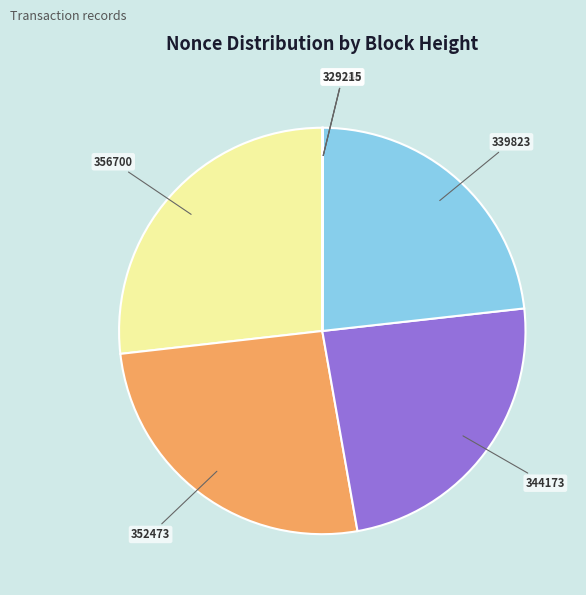

Does any single category account for the majority?

No